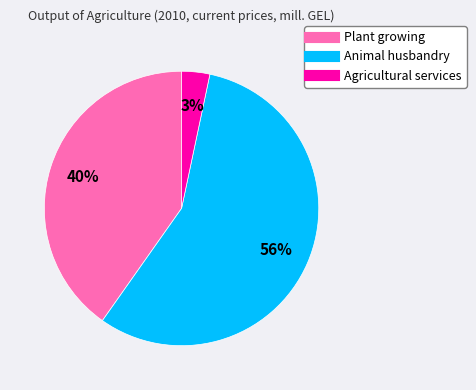

Rank the categories by value from highest to lowest.

Animal husbandry, Plant growing, Agricultural services